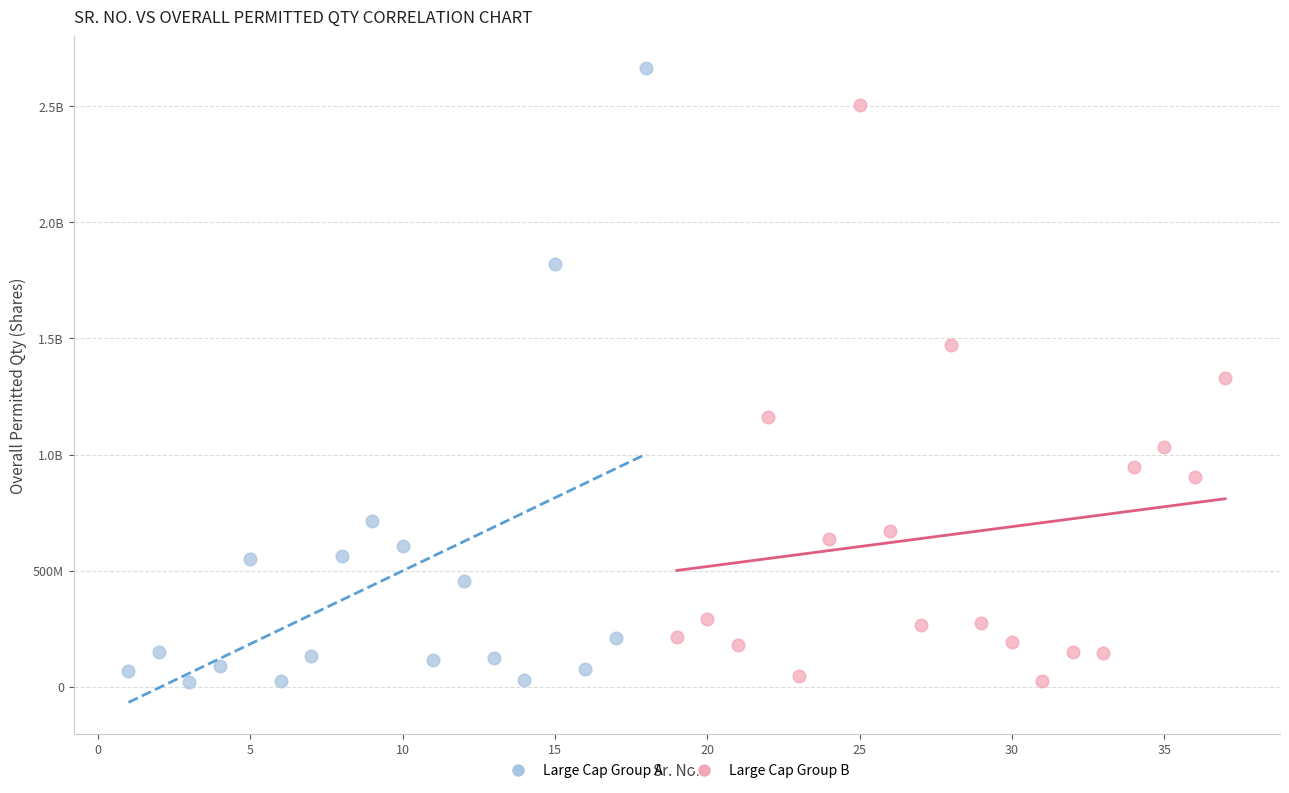

What are all the series names shown in the legend?

Large Cap Group A, Large Cap Group B